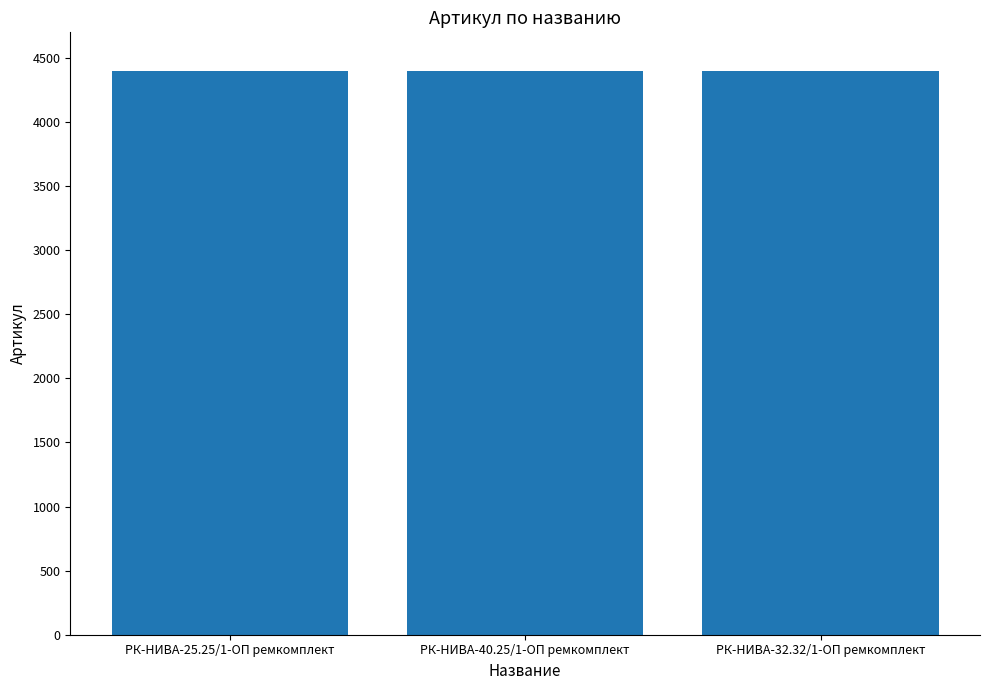

What is the minimum value shown in the chart?

4398